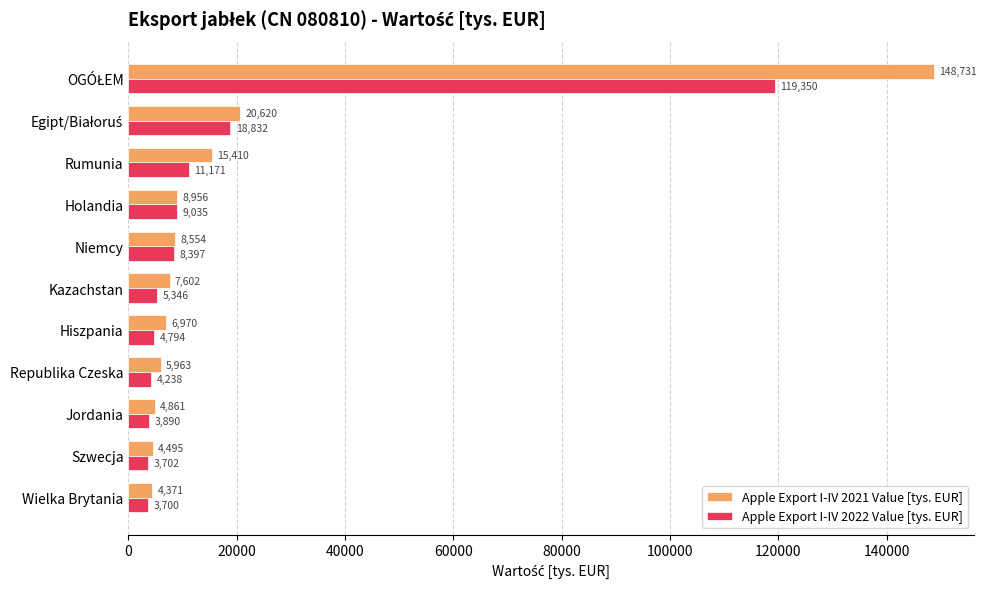

Rank the series by their average value, from highest to lowest.

Apple Export I-IV 2021 Value [tys. EUR], Apple Export I-IV 2022 Value [tys. EUR]